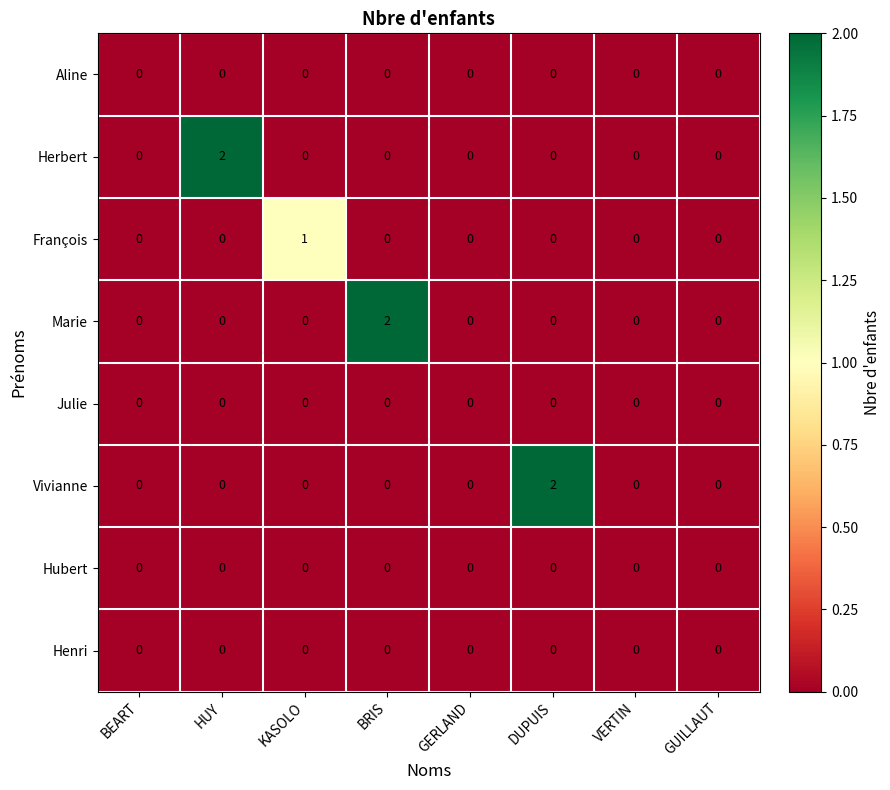

Between BEART and HUY, which series saw the biggest shift?

Herbert